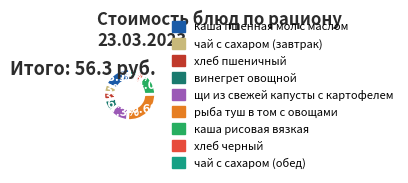

What is the largest slice in the pie chart?

рыба туш в том с овощами